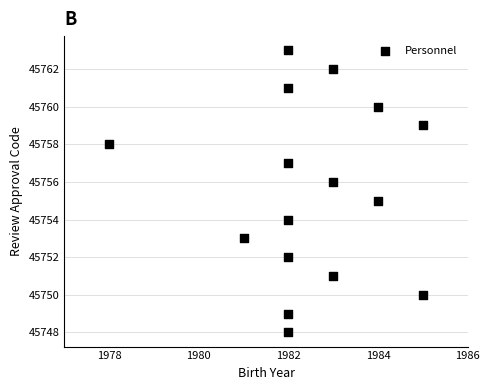

What is the range of X values (max minus min)?

7